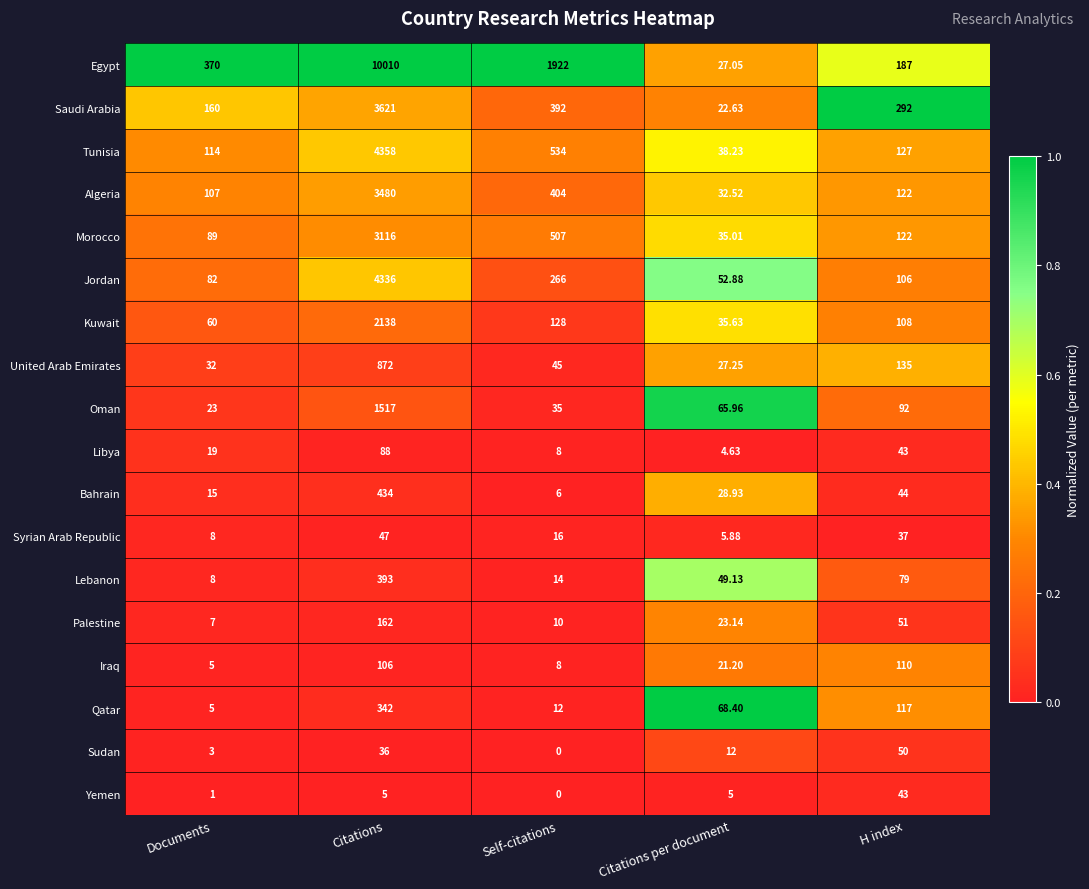

Which series has the largest total across all categories?

Egypt